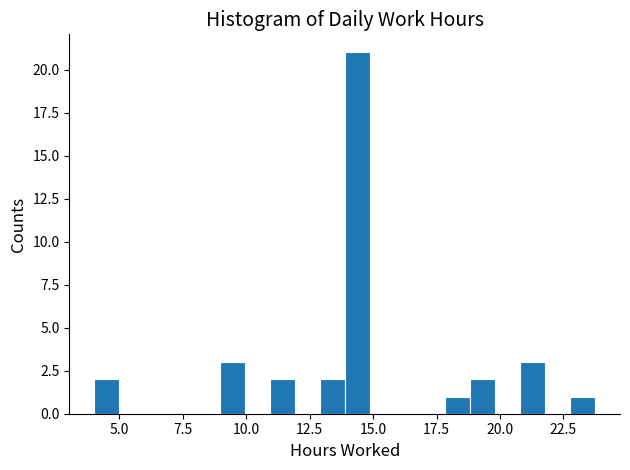

Read against the x-axis, roughly where is the centre of the tallest bar?

14.5